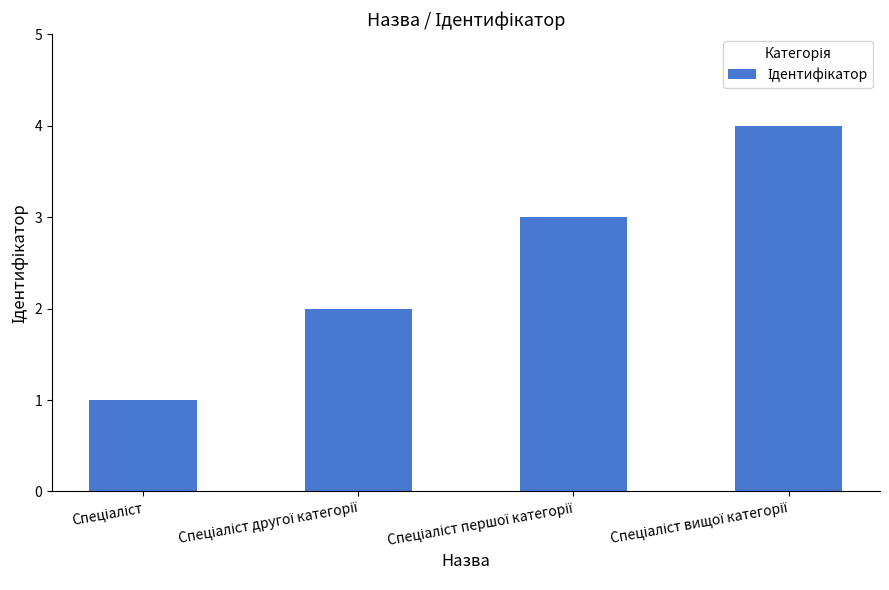

What is the greatest value displayed?

4